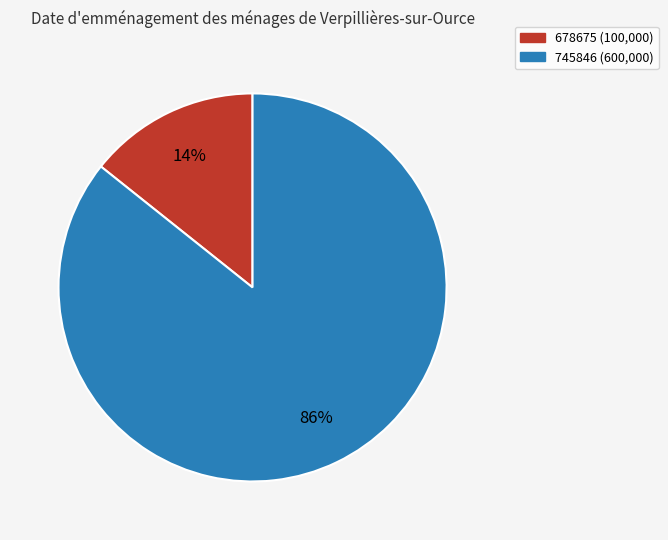

To the nearest percent, what portion does 678675 represent?

14%